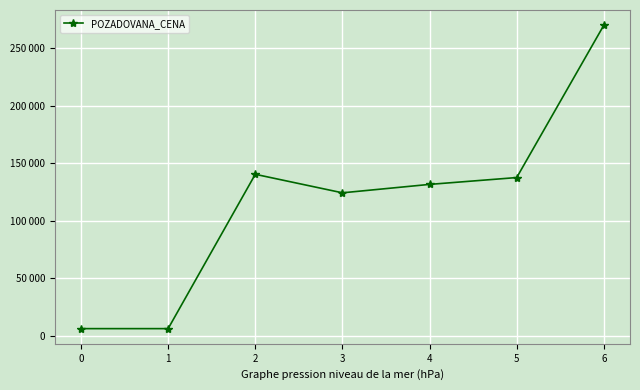

What is the change in value from 0 to 6?

+263840